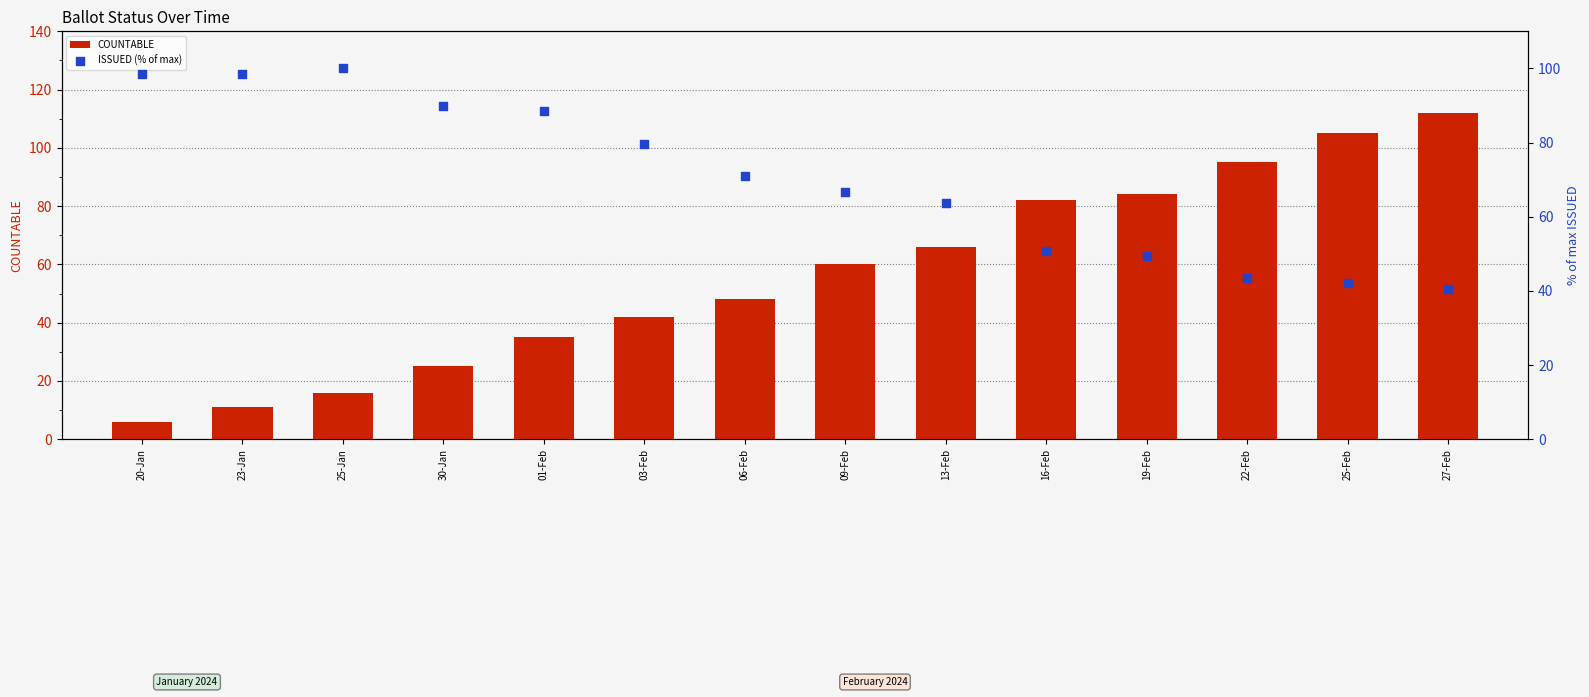

At which category is the sum across all series the highest?

27-Feb